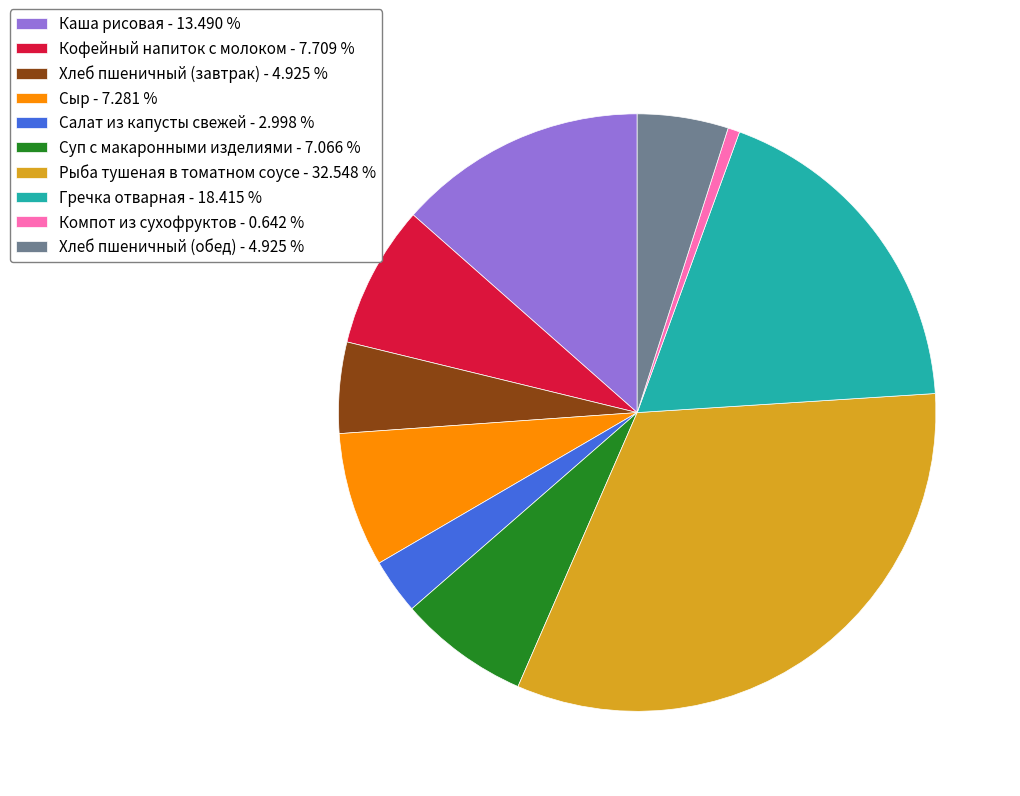

What is the largest slice in the pie chart?

Рыба тушеная в томатном соусе